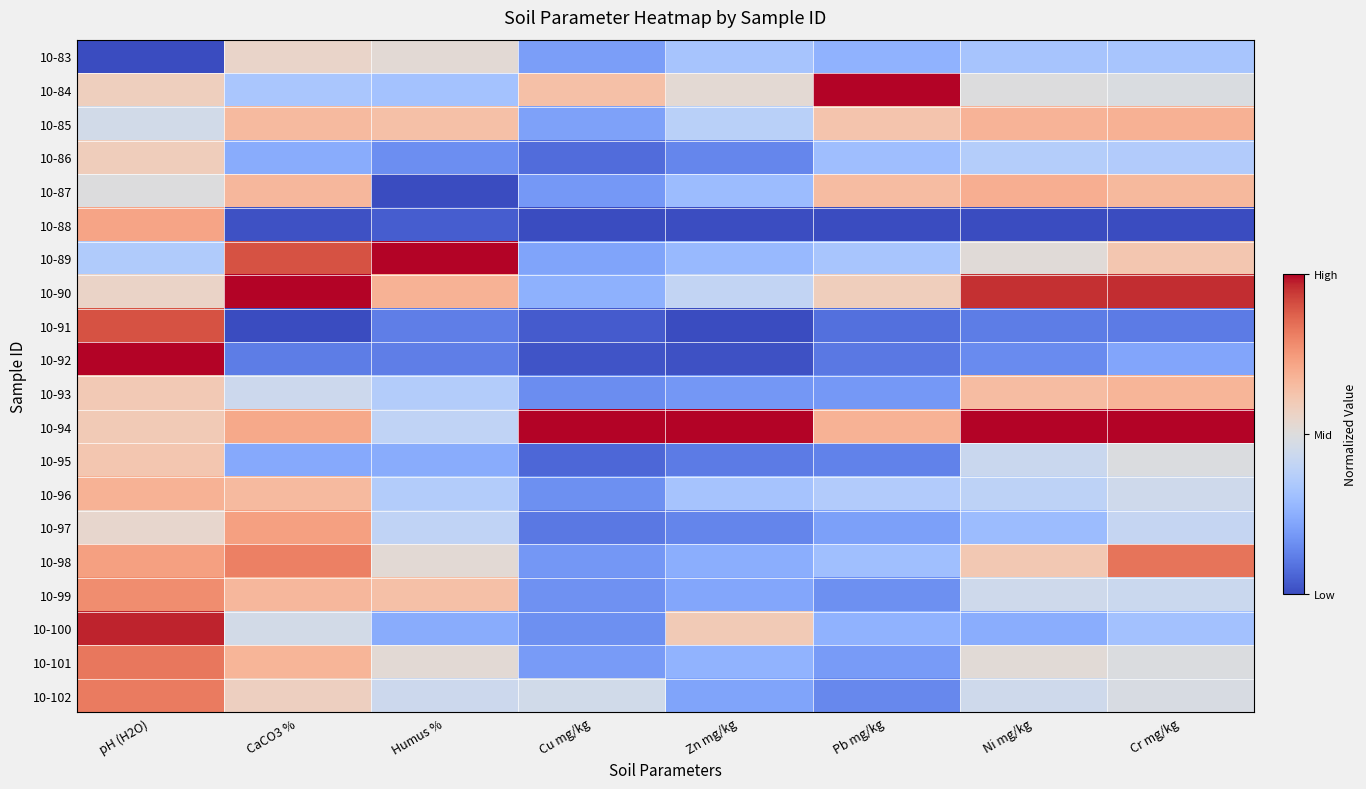

What is the total value across all series at Cr mg/kg?

10.0